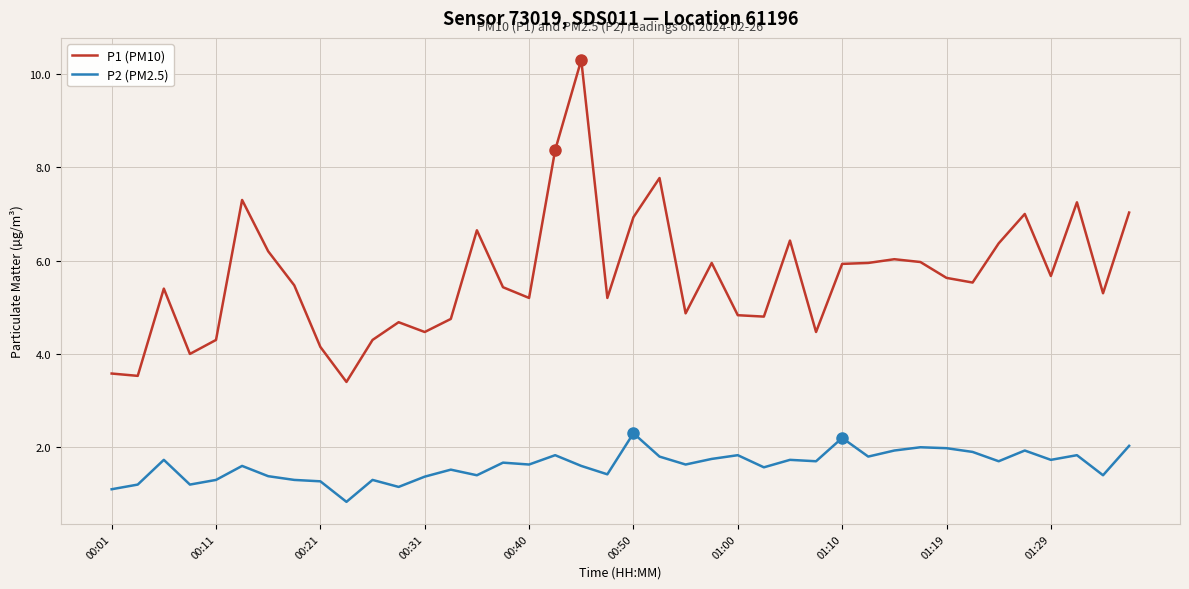

True or false: P2 (PM2.5) and P1 (PM10) intersect in this chart.

False